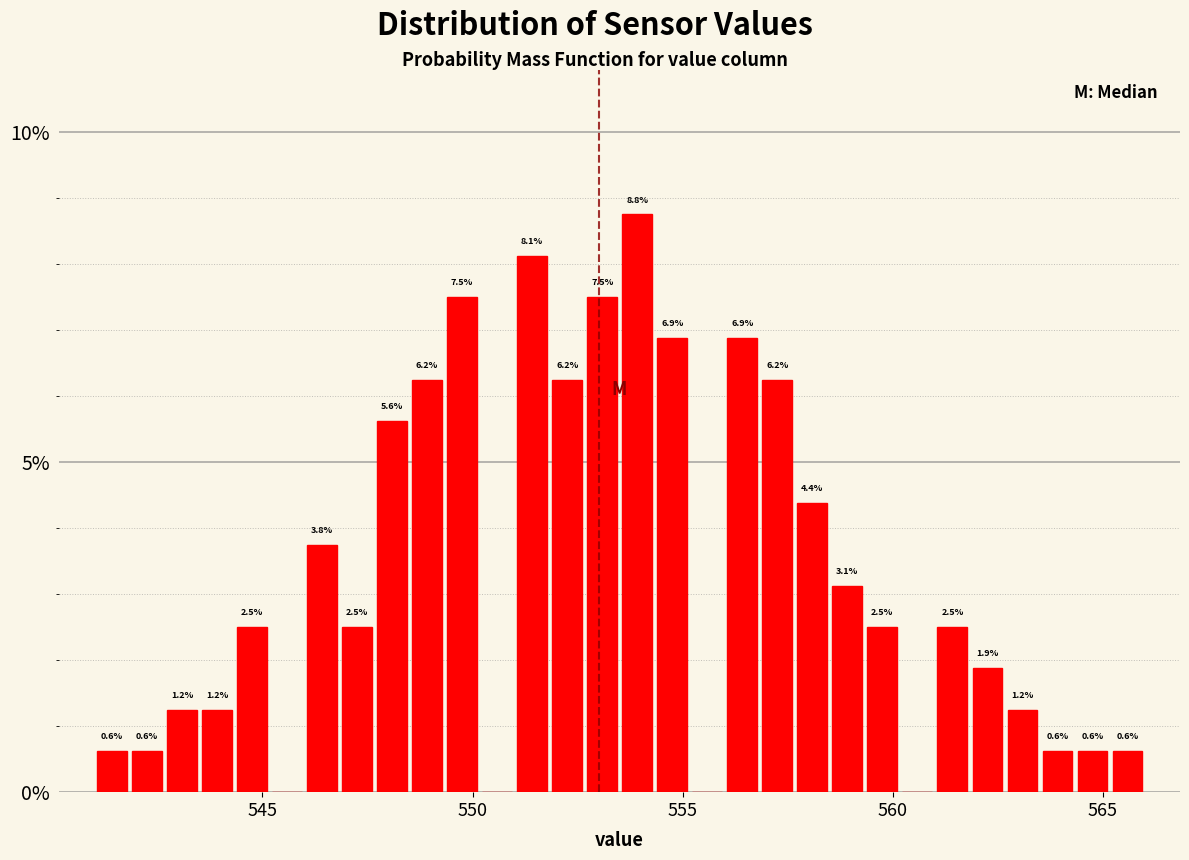

Around what value on the x-axis is the tallest bar? Give the approximate position of its centre, as read against the axis.

554.0